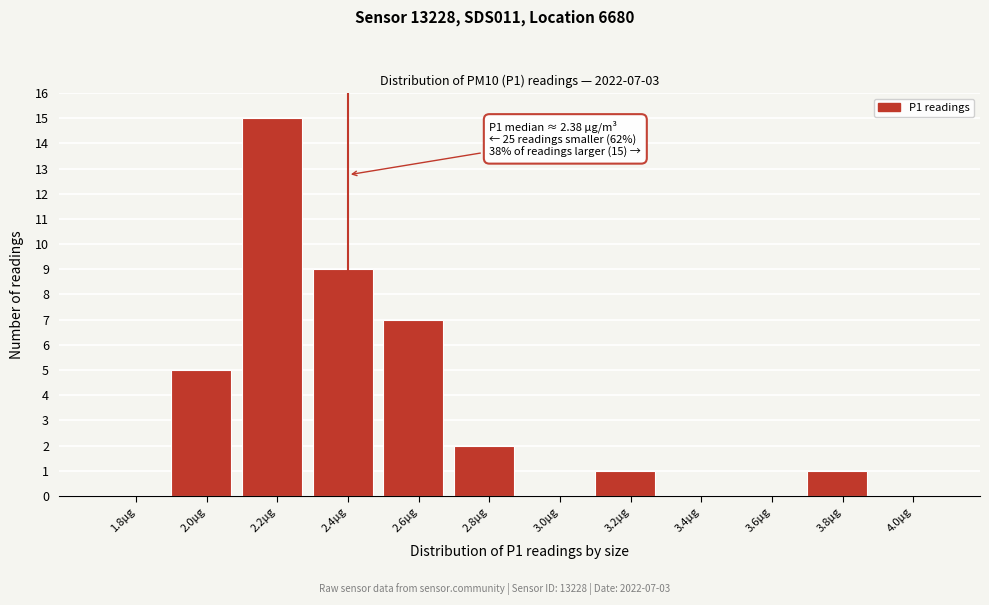

Reading left to right, list all the values displayed in this chart.

1.8µg=0	2.0µg=5	2.2µg=15	2.4µg=9	2.6µg=7	2.8µg=2	3.0µg=0	3.2µg=1	3.4µg=0	3.6µg=0	3.8µg=1	4.0µg=0